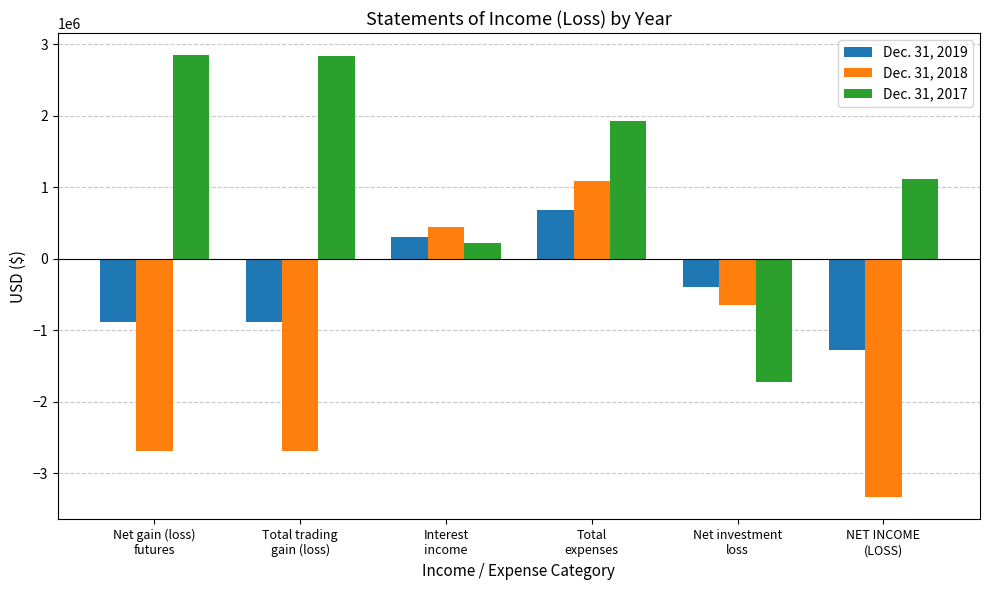

What is the value of the Dec. 31, 2017 bar at the 2nd from the left?

2832125